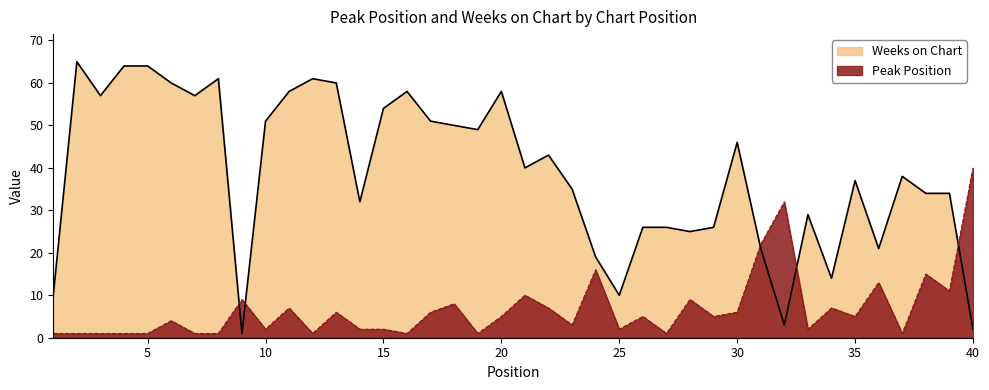

What is the total value across all series at 31?

43